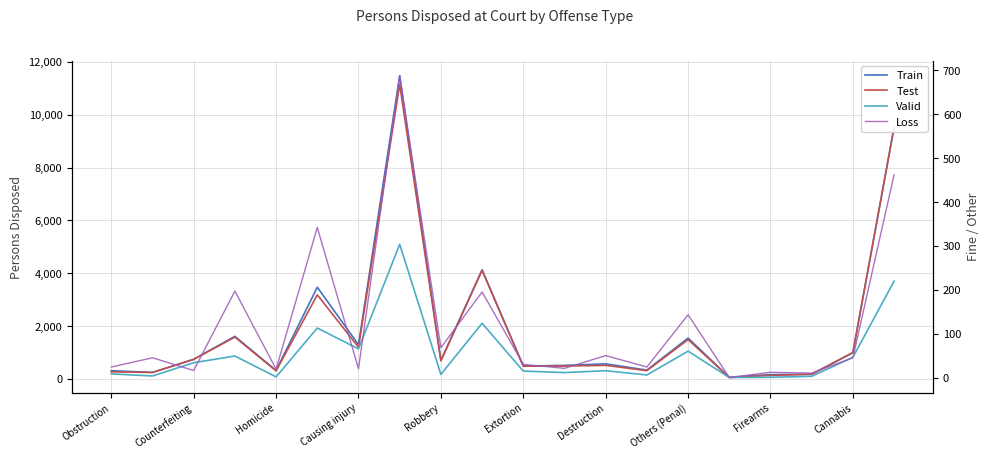

Is the value of Train at Cannabis greater than the value of Loss at Others (Penal)?

Yes